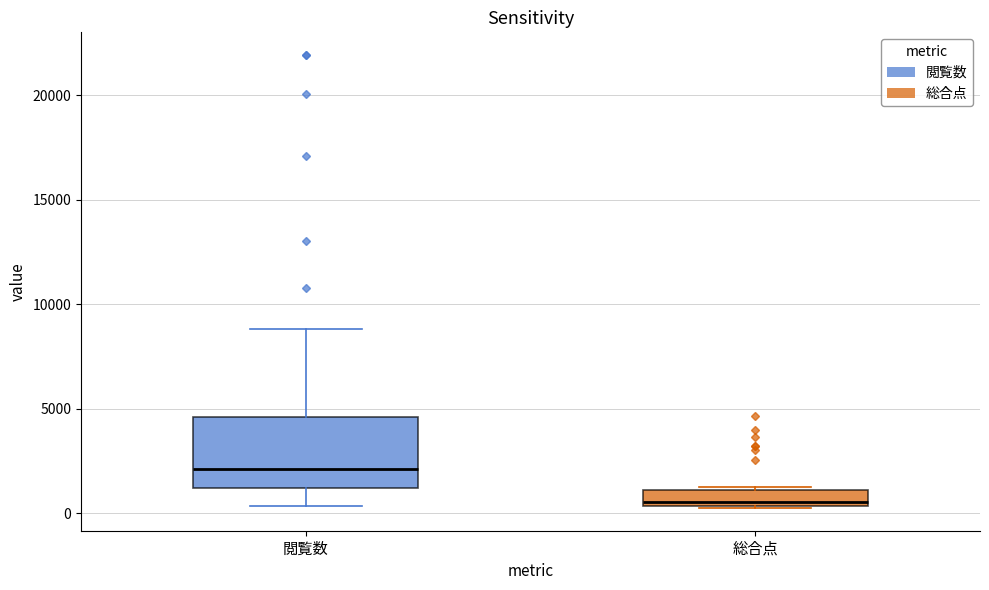

Reading left to right, read every box against the y-axis: the position of its median line, the range the box covers, and the ends of its whiskers. The values are not printed on the chart, so give them approximately, as read against the axis.

閲覧数: median 2000, box 1000 to 4500, whiskers 500 to 9000
総合点: median 500 (just above the box's lower edge), box 500 to 1000, whiskers 0 to 1000